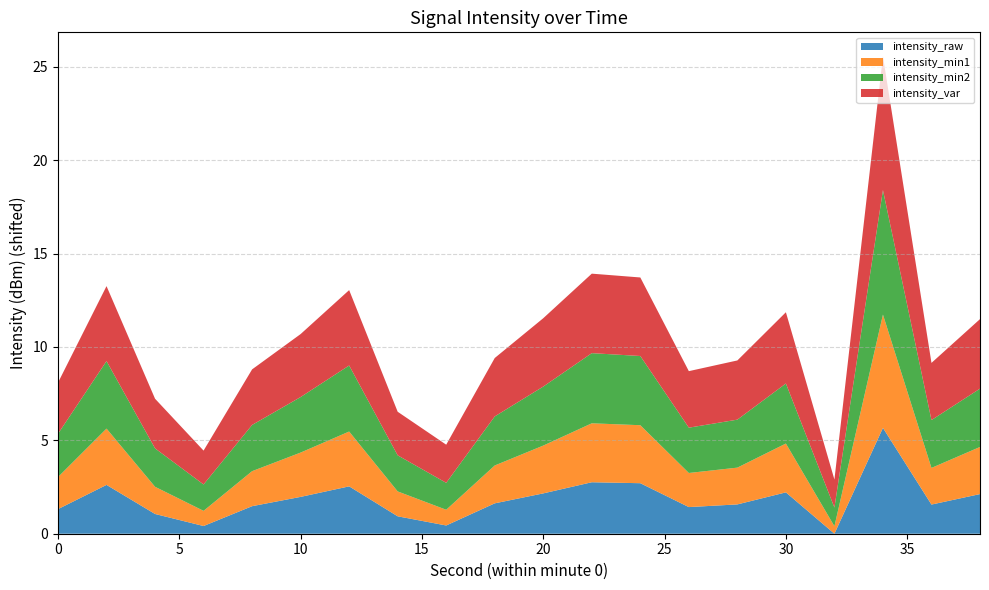

Reading left to right, extract all data points from this chart.

intensity_raw: 0=-133.9	2=-132.6	4=-134.2	6=-134.8	8=-133.8	10=-133.3	12=-132.7	14=-134.3	16=-134.8	18=-133.6	20=-133.1	22=-132.5	24=-132.5	26=-133.8	28=-133.7	30=-133.0	32=-135.2	34=-129.6	36=-133.7	38=-133.1
intensity_min1: 0=-133.5	2=-132.2	4=-133.8	6=-134.4	8=-133.4	10=-132.9	12=-132.3	14=-133.9	16=-134.4	18=-133.2	20=-132.7	22=-132.1	24=-132.1	26=-133.4	28=-133.3	30=-132.6	32=-134.8	34=-129.2	36=-133.3	38=-132.7
intensity_min2: 0=-132.9	2=-131.6	4=-133.2	6=-133.8	8=-132.8	10=-132.3	12=-131.7	14=-133.3	16=-133.8	18=-132.6	20=-132.1	22=-131.5	24=-131.5	26=-132.8	28=-132.7	30=-132.0	32=-134.2	34=-128.6	36=-132.7	38=-132.1
intensity_var: 0=-132.5	2=-131.2	4=-132.6	6=-133.4	8=-132.3	10=-131.9	12=-131.2	14=-132.9	16=-133.2	18=-132.1	20=-131.6	22=-131.0	24=-131.0	26=-132.2	28=-132.1	30=-131.4	32=-133.7	34=-128.1	36=-132.2	38=-131.5